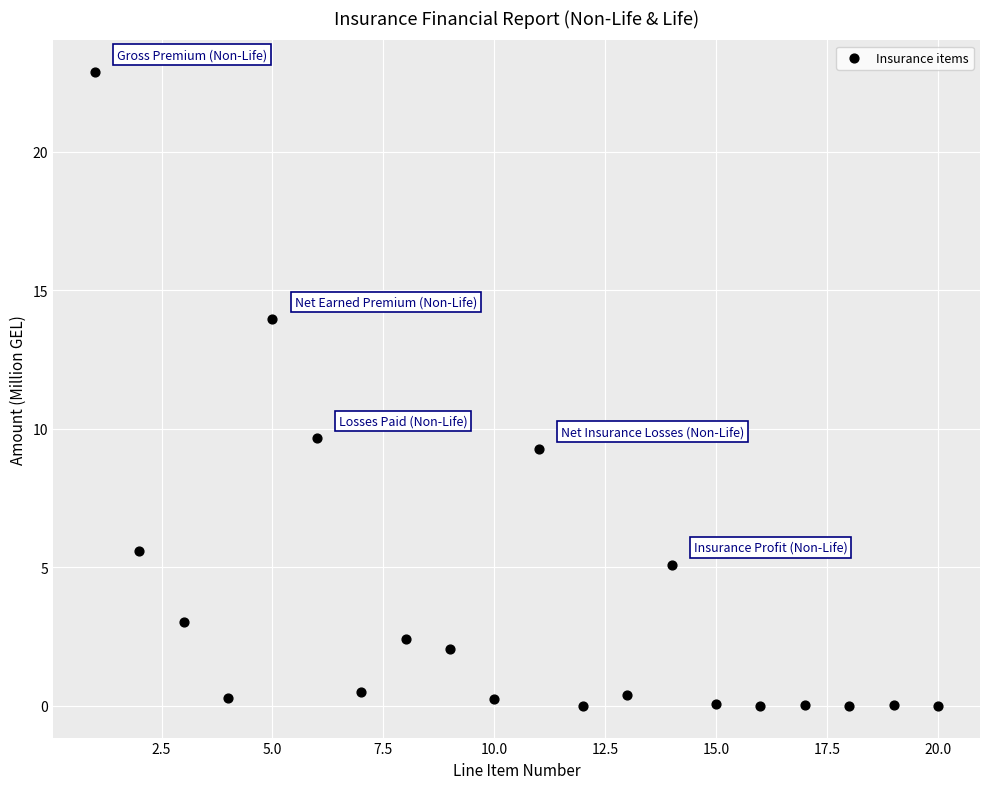

What Y value in the scatter plot is closest to 11?

9.7